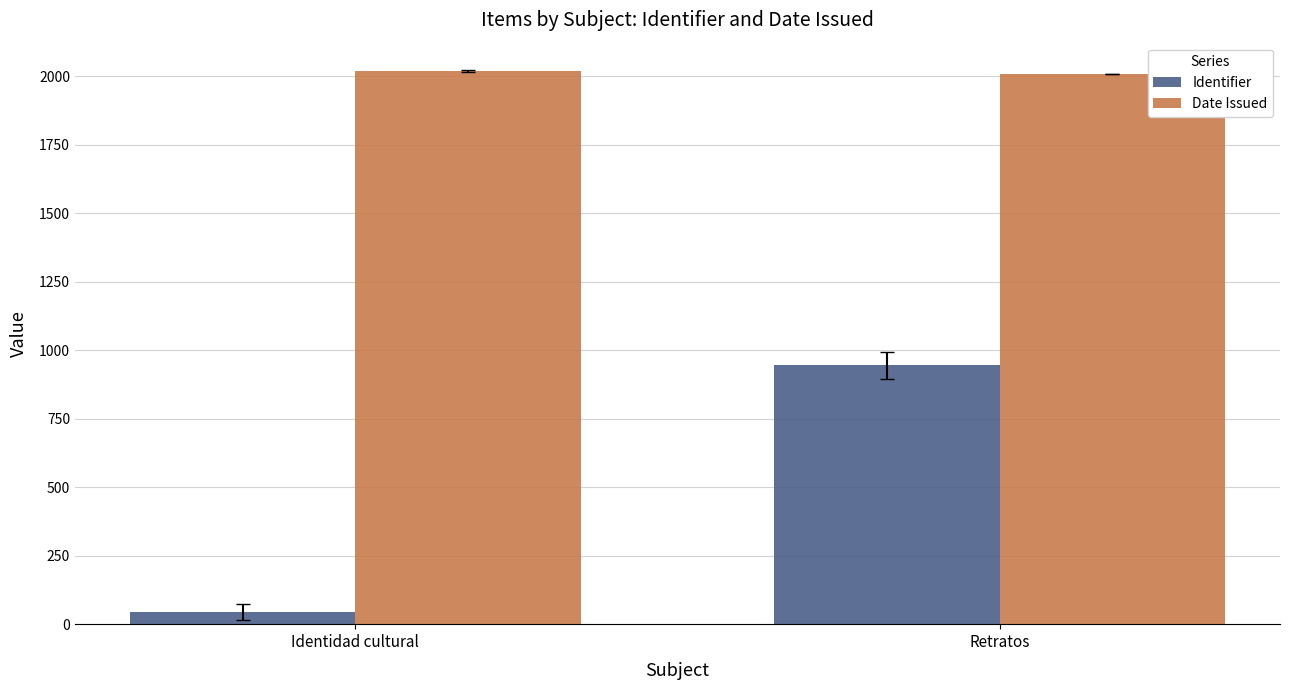

Reading left to right, extract all data points from this chart.

Identifier: 44	945
Date Issued: 2018	2009